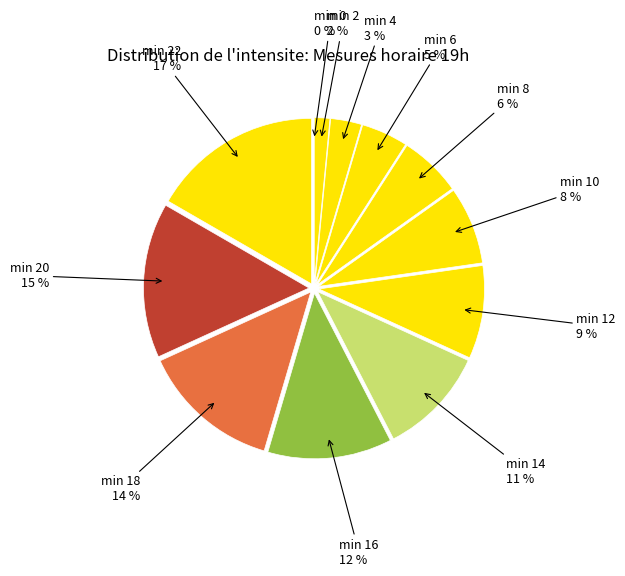

What percentage is the minute 20 slice, to the nearest percent?

15%